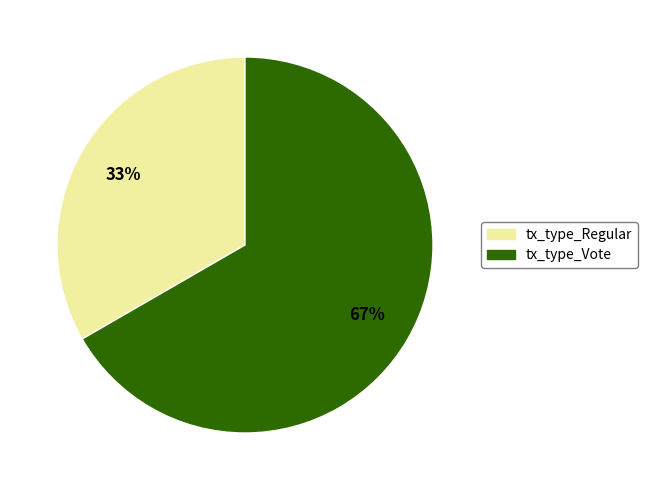

To the nearest percent, what percentage of the pie is tx_type_Regular?

33%